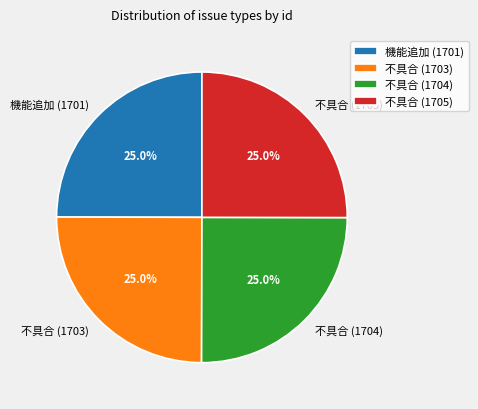

What is the ratio of the value at 機能追加 (1701) to the value at 不具合 (1704)?

1.0